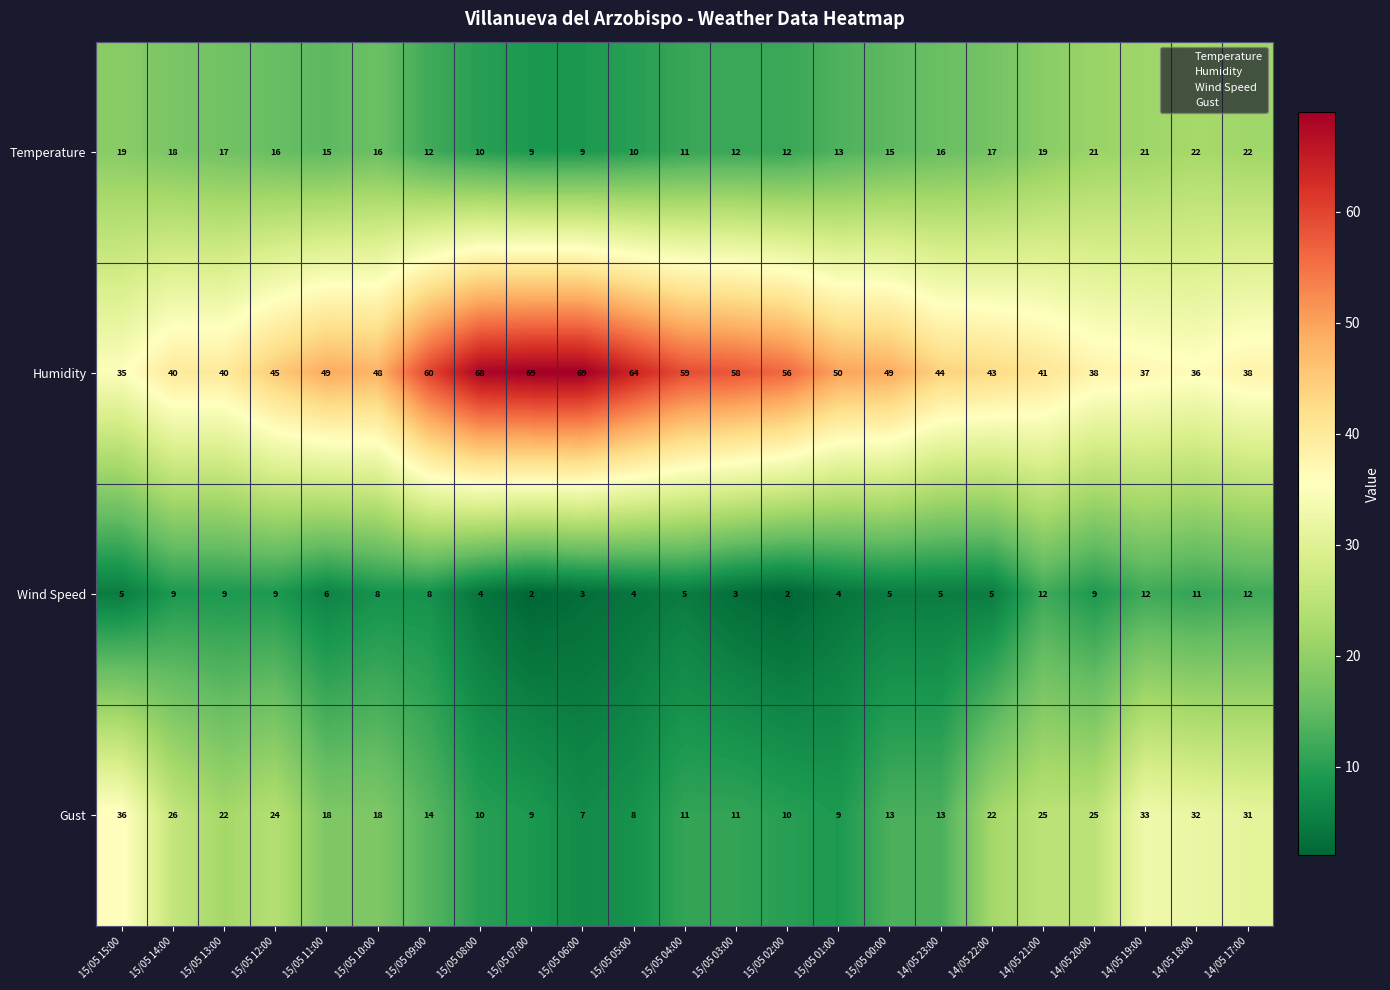

What is the approximate value of Humidity at 14/05 19:00, to the nearest 10?

40